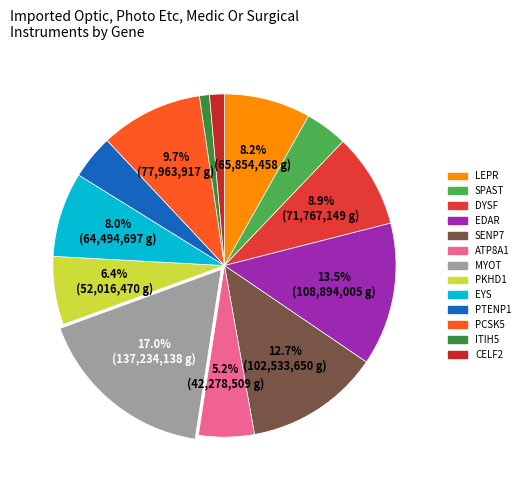

To the nearest percent, what portion does PCSK5 represent?

10%